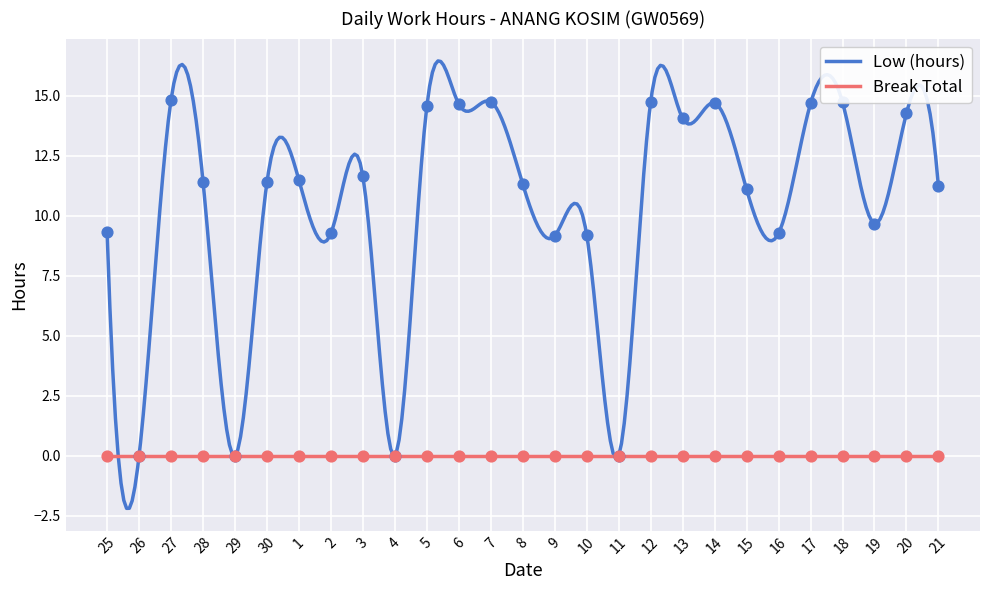

Between 13 and 11, which is larger?

13